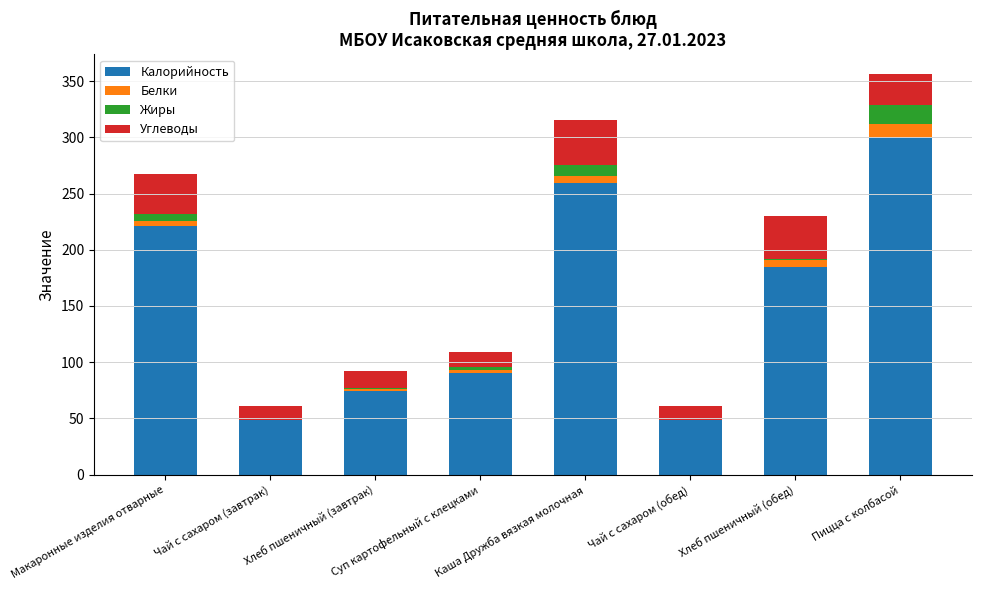

What is the sum of all Калорийность values?

1226.2